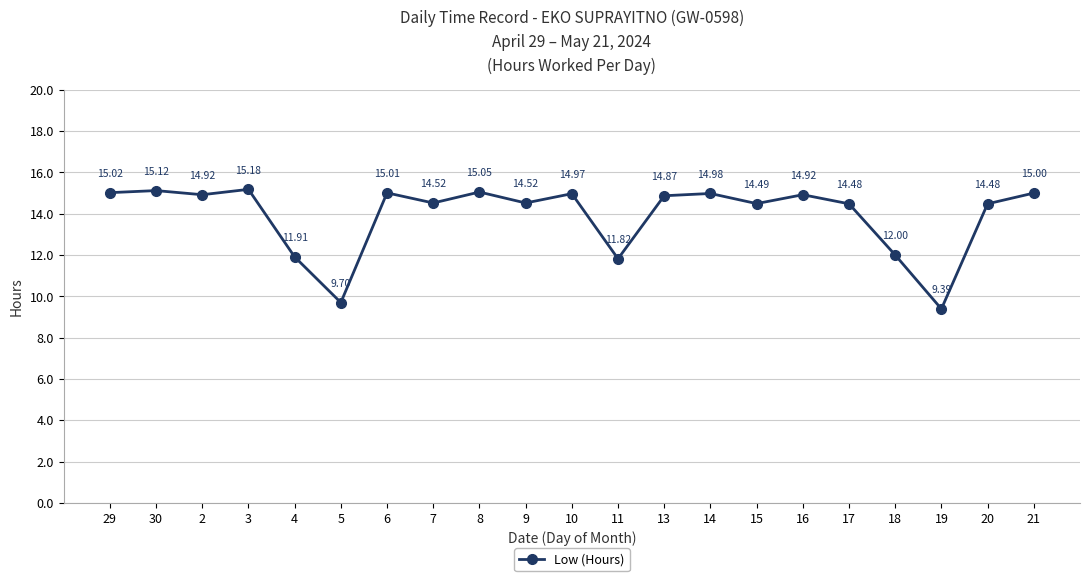

Is it true that the value at 5 is 9.7?

True